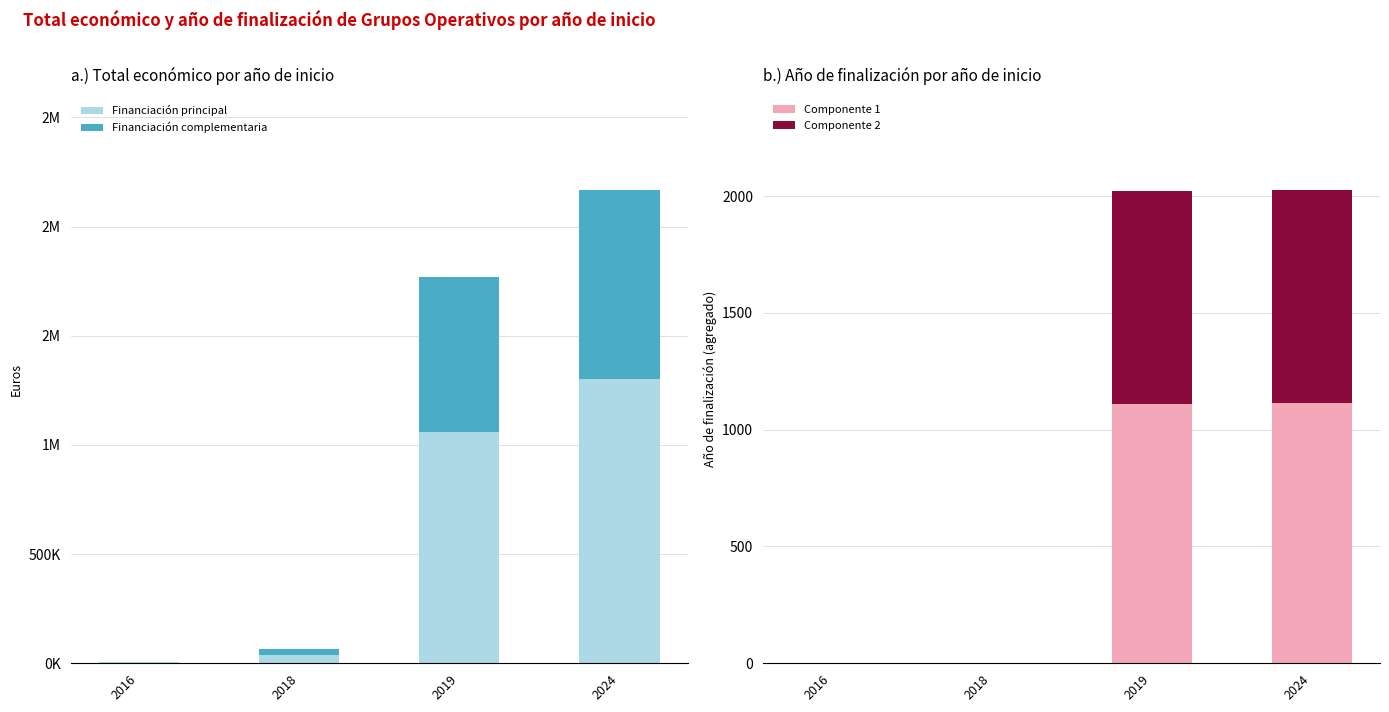

What is the highest value of the Financiación complementaria series?

867346.4